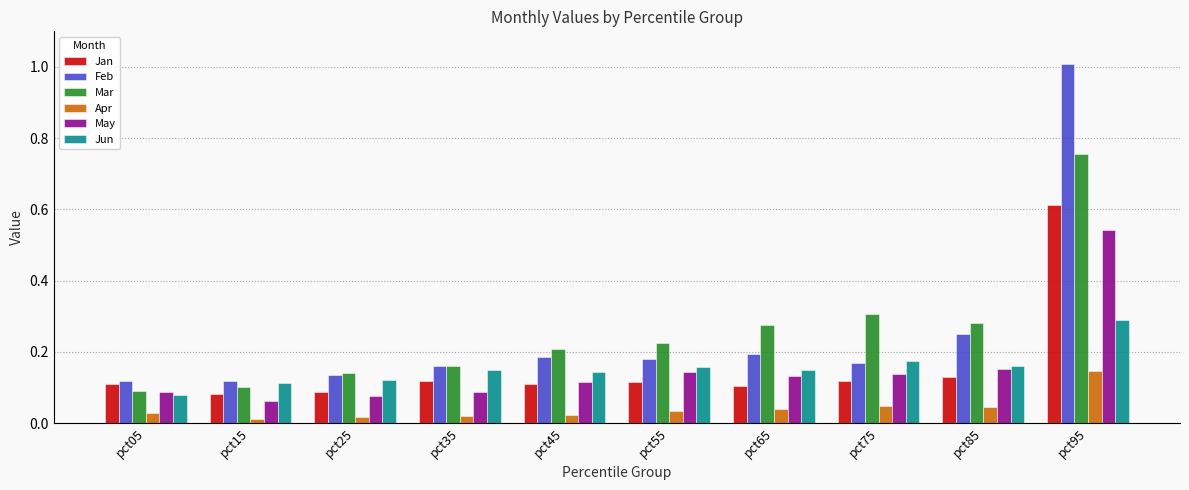

At which label does Mar reach its peak?

pct95